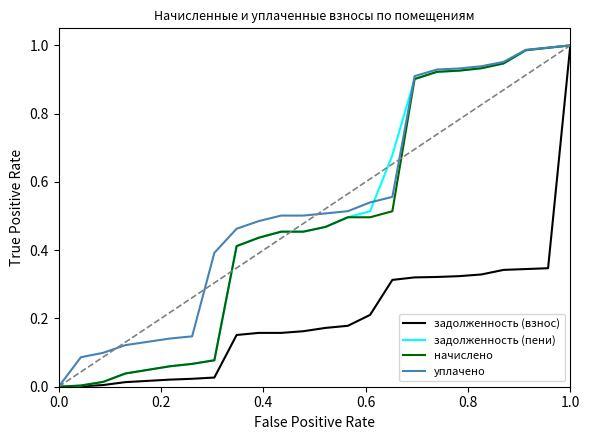

What is the value of the задолженность (пени) point at the 8th from the left?

0.1